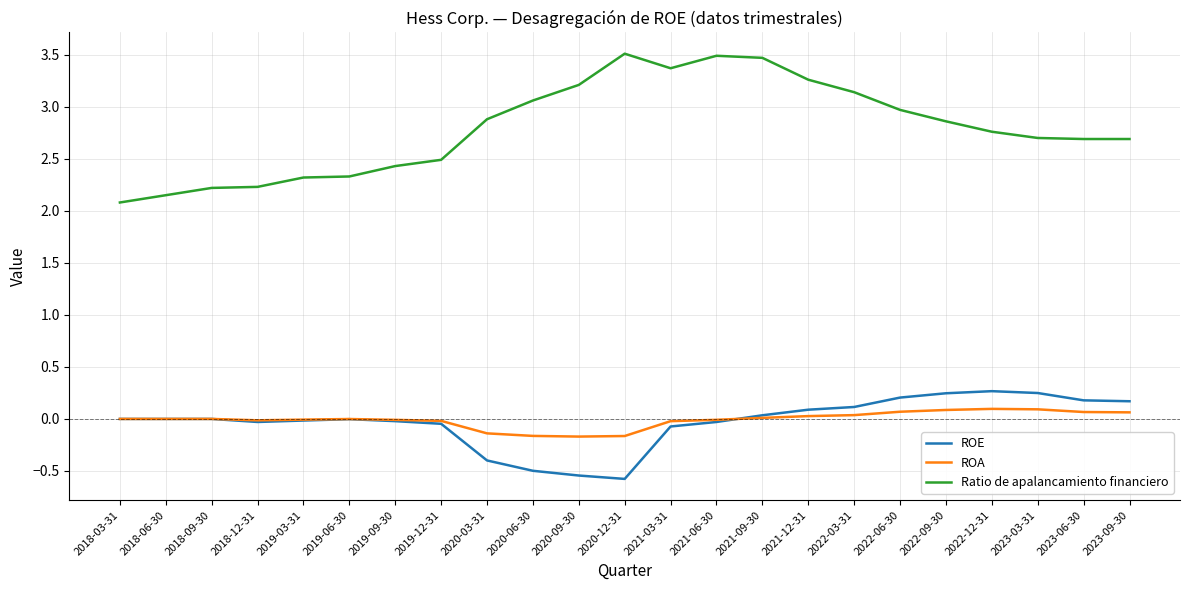

The Ratio de apalancamiento financiero series shows 0.6 at 2018-06-30. True or false?

False